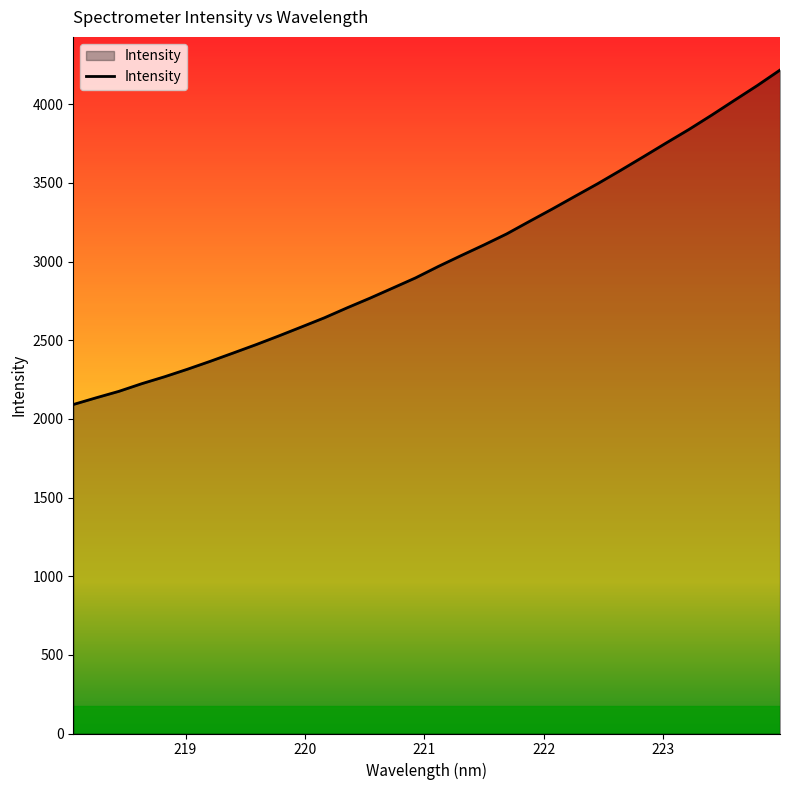

Count the number of categories in the chart.

32